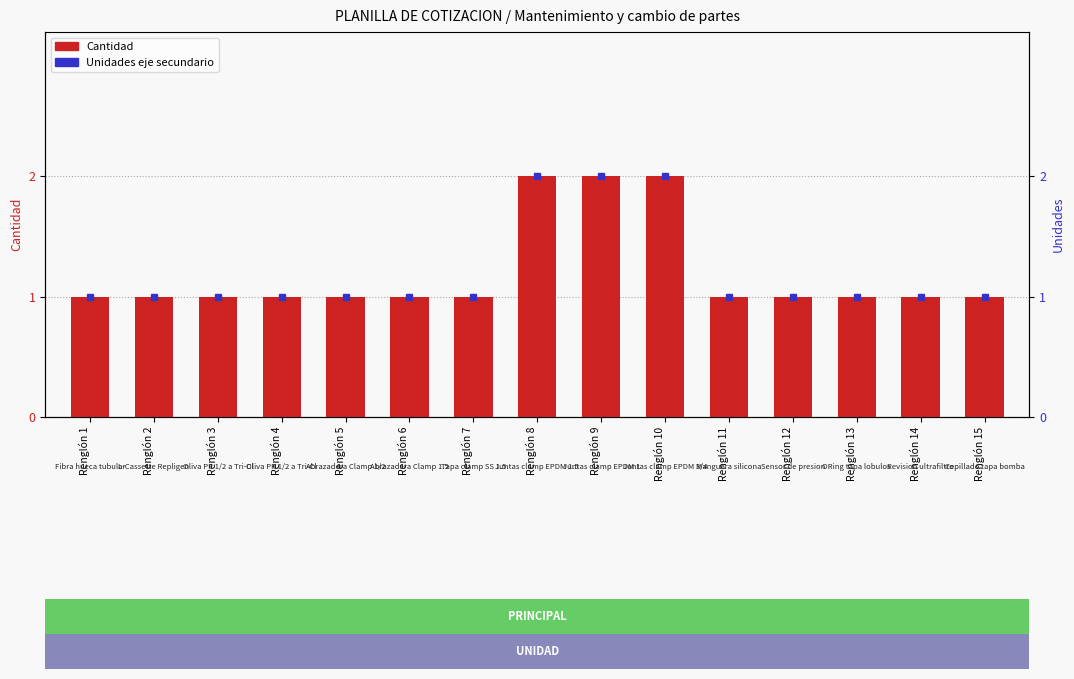

What is the approximate value at Renglón 15?

1